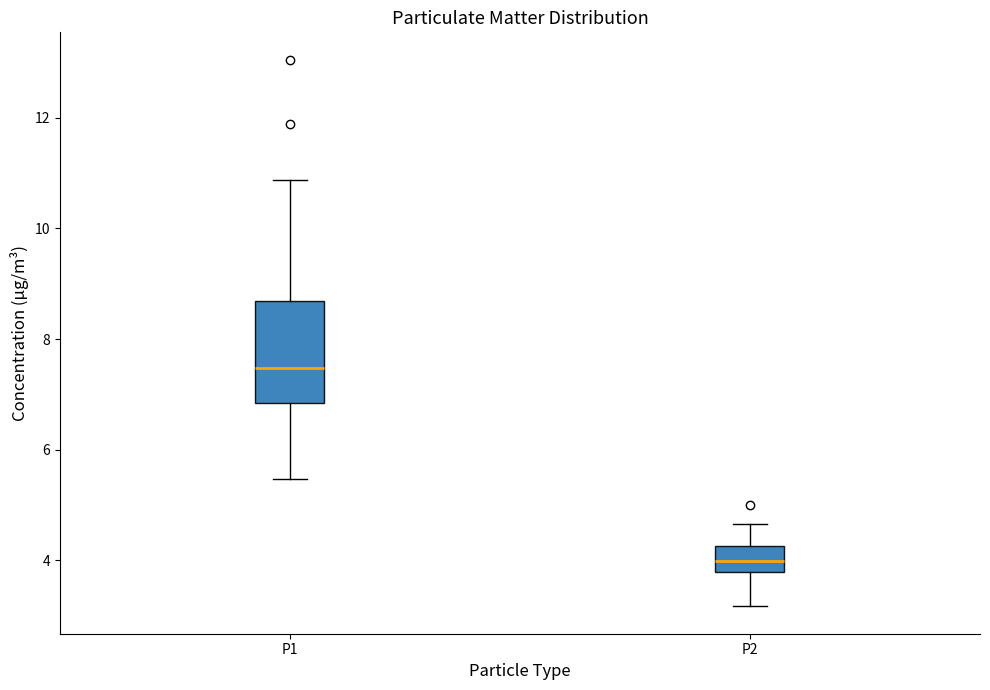

Reading left to right, read every box against the y-axis: the position of its median line, the range the box covers, and the ends of its whiskers. The values are not printed on the chart, so give them approximately, as read against the axis.

P1: median 7.4, box 6.8 to 8.6, whiskers 5.4 to 10.8
P2: median 4.0, box 3.8 to 4.2, whiskers 3.2 to 4.6